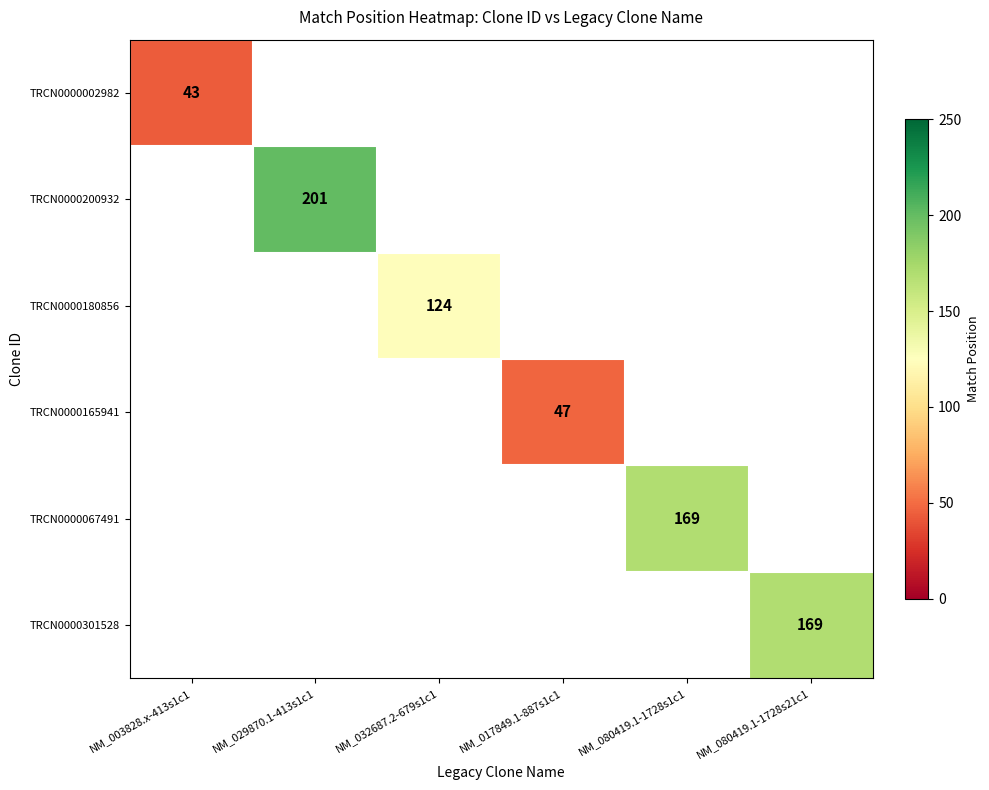

The value of TRCN0000200932 at NM_029870.1-413s1c1 is 201. True or false?

True